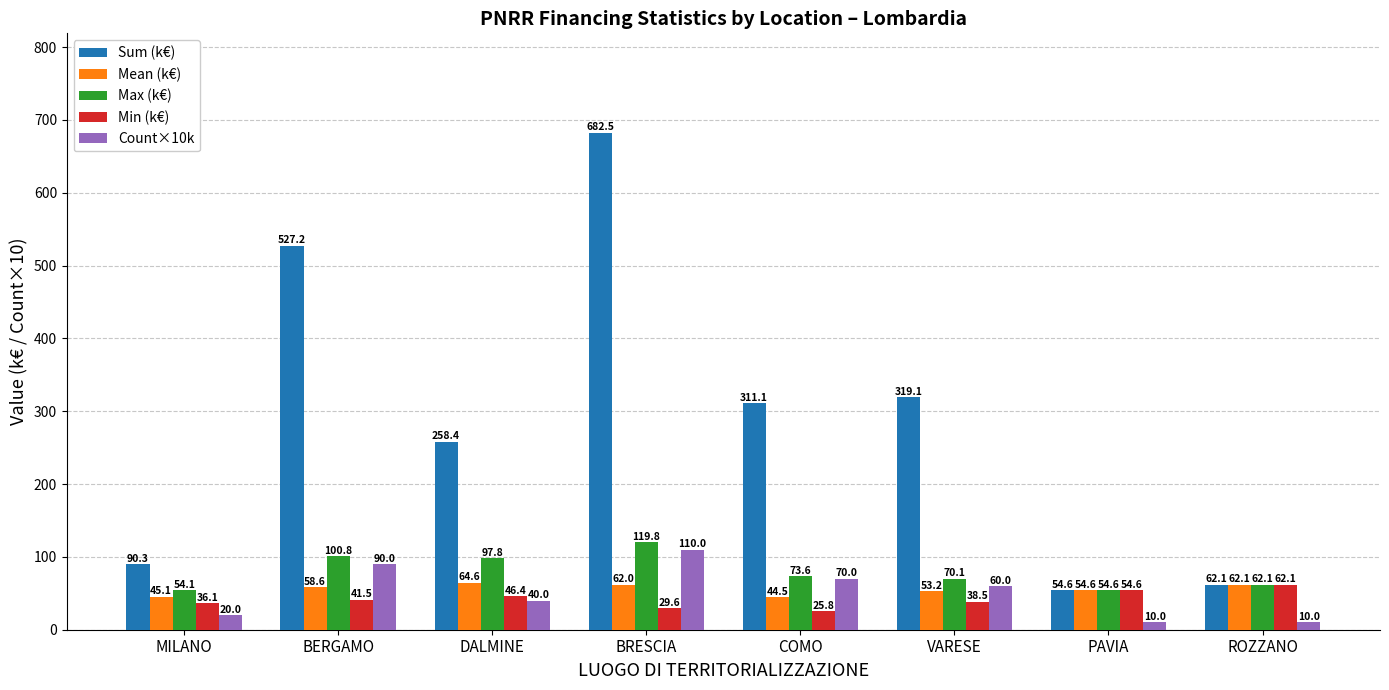

Between VARESE and PAVIA, which series saw the biggest shift?

Sum (k€)